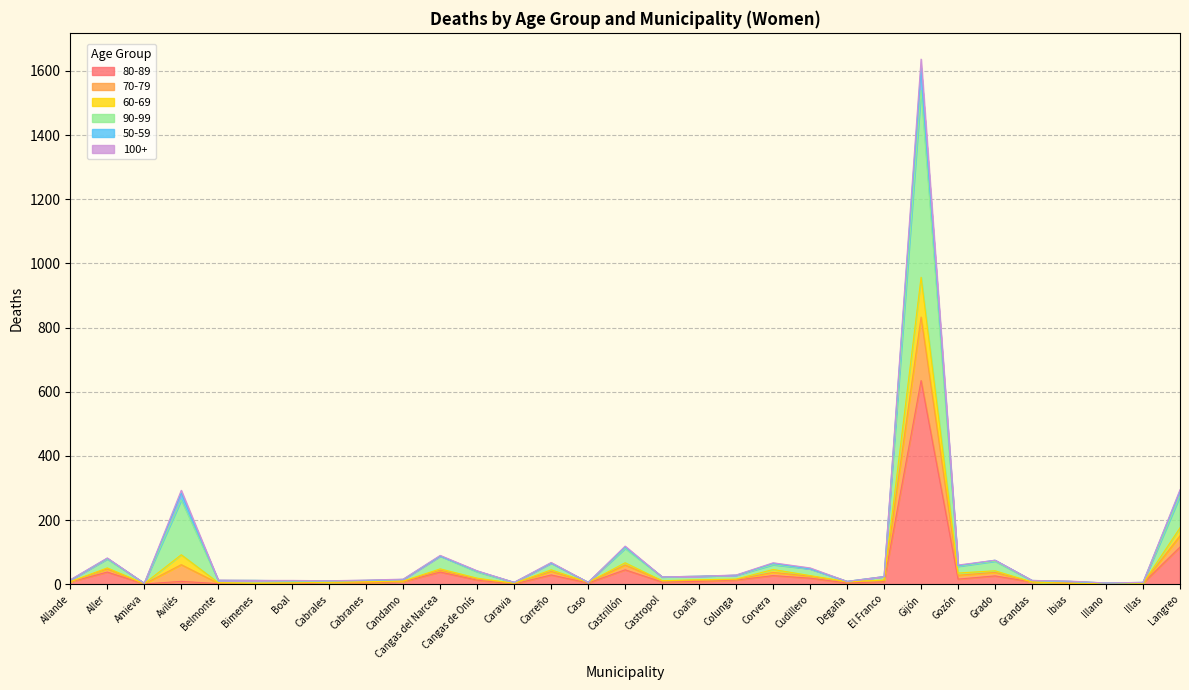

At which label does 80-89 reach its peak?

Gijón